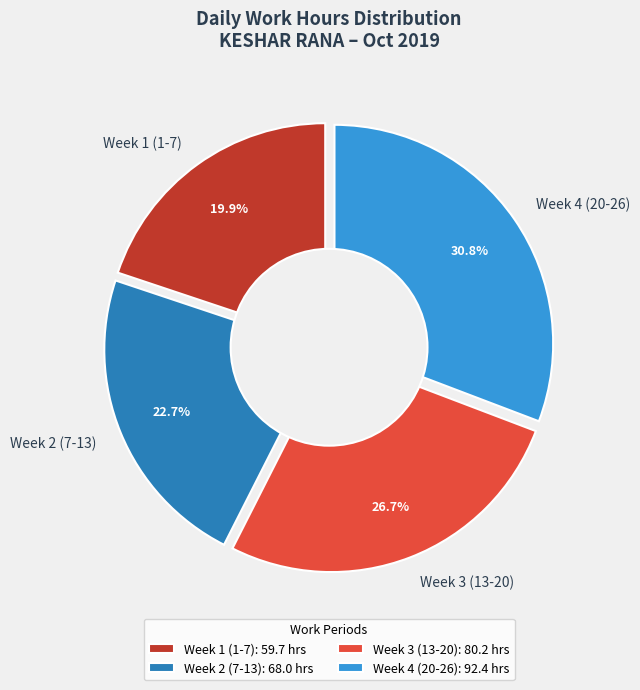

Between Day 5 and Day 22, which is larger?

Day 22